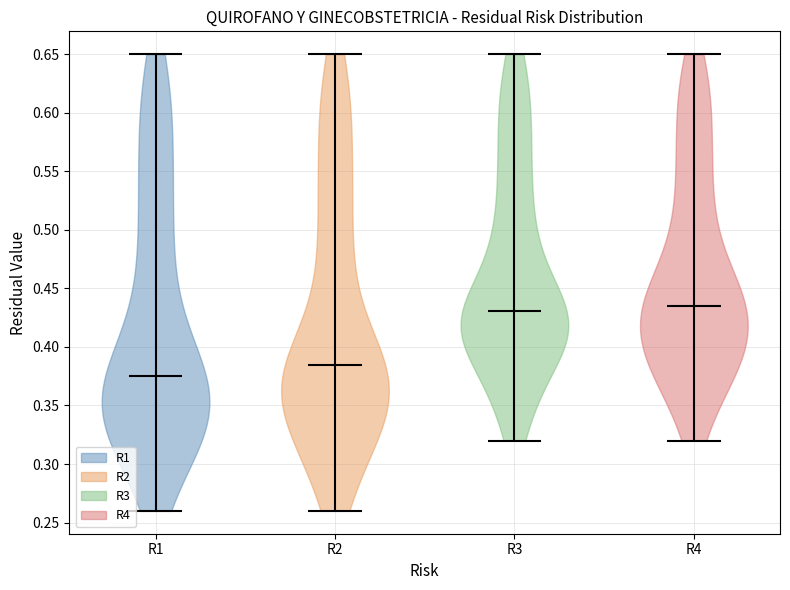

Reading left to right, read every violin against the y-axis: where its median line is, and the lowest and highest points it reaches. The values are not printed on the chart, so give them approximately, as read against the axis.

R1: median line 0.375, lowest point 0.260, highest point 0.650
R2: median line 0.385, lowest point 0.260, highest point 0.650
R3: median line 0.430, lowest point 0.320, highest point 0.650
R4: median line 0.435, lowest point 0.320, highest point 0.650